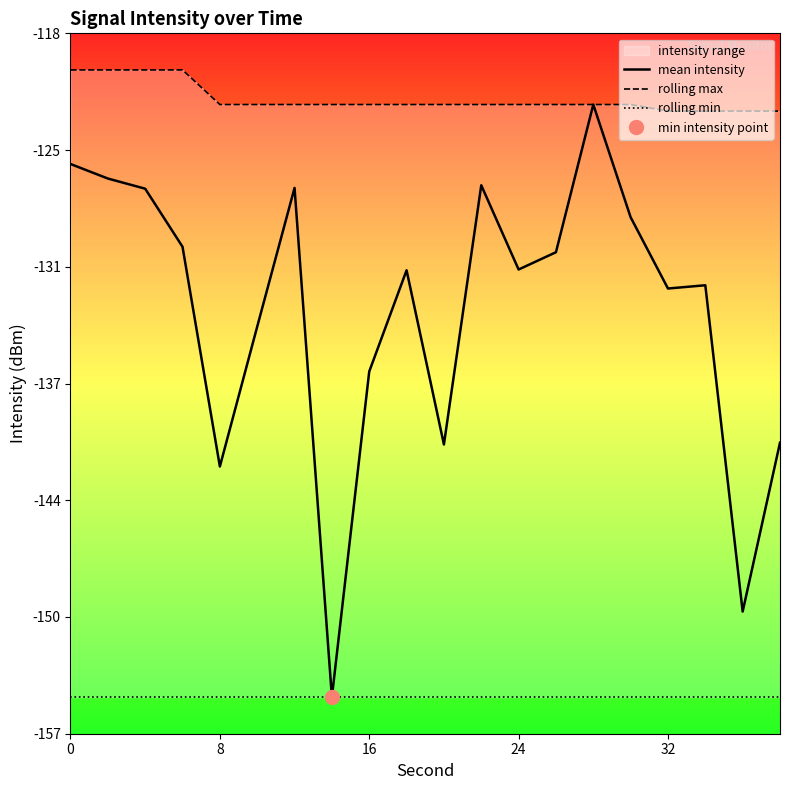

True or false: rolling min and mean intensity intersect in this chart.

False